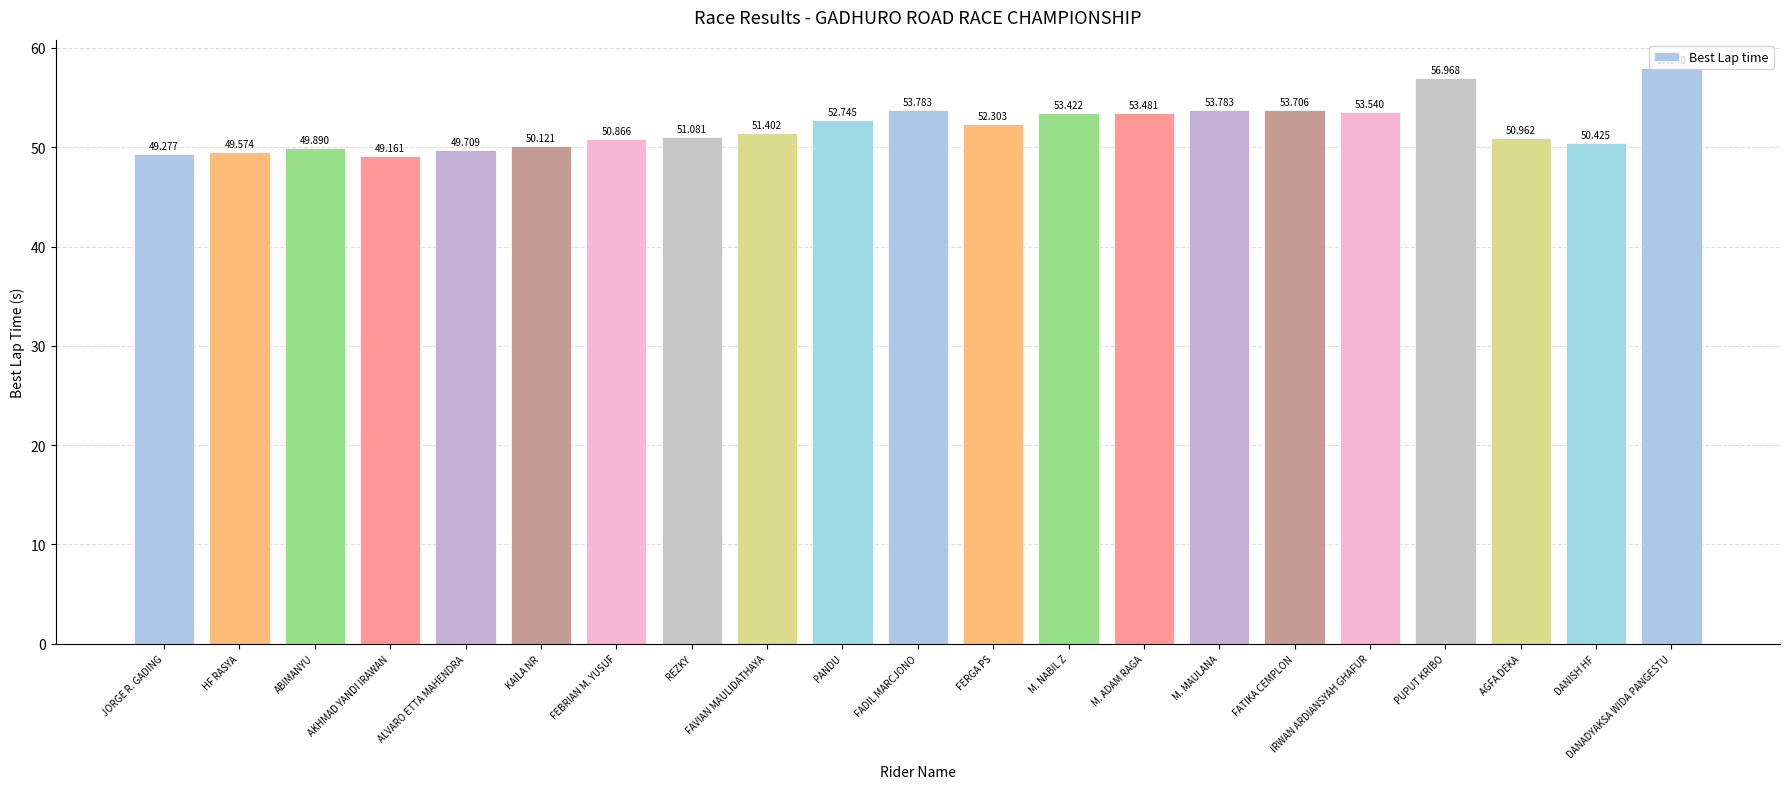

Between REZKY and AKHMAD YANDI IRAWAN, which is larger?

REZKY